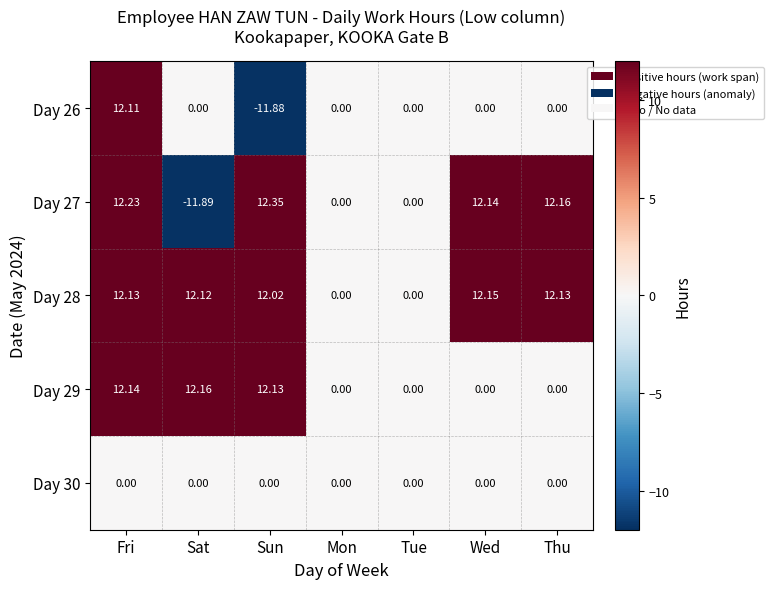

At which category is the sum across all series the highest?

Fri